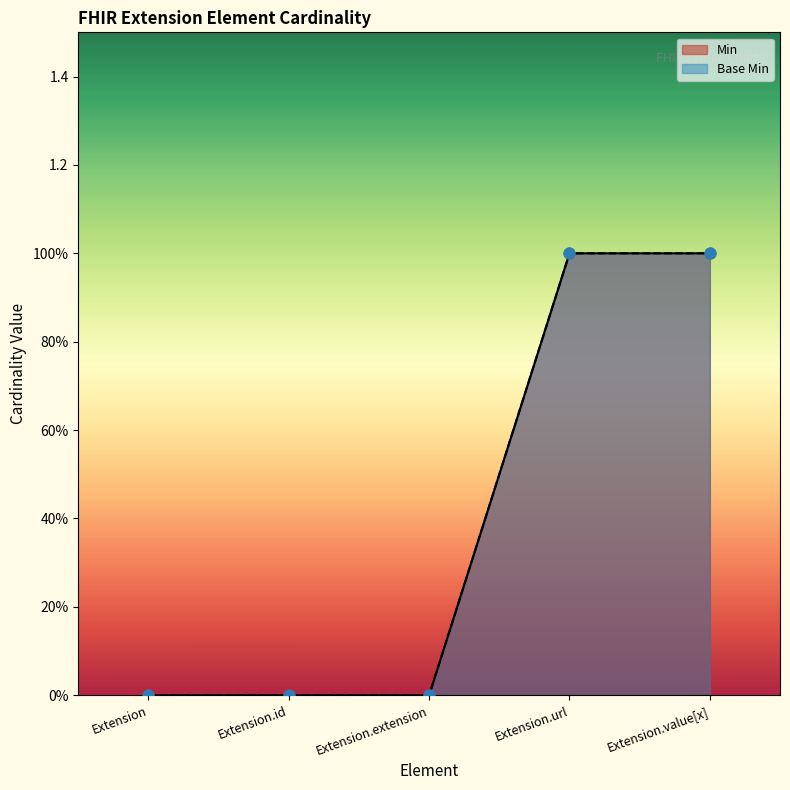

Which series reaches the minimum Y coordinate?

Base Min